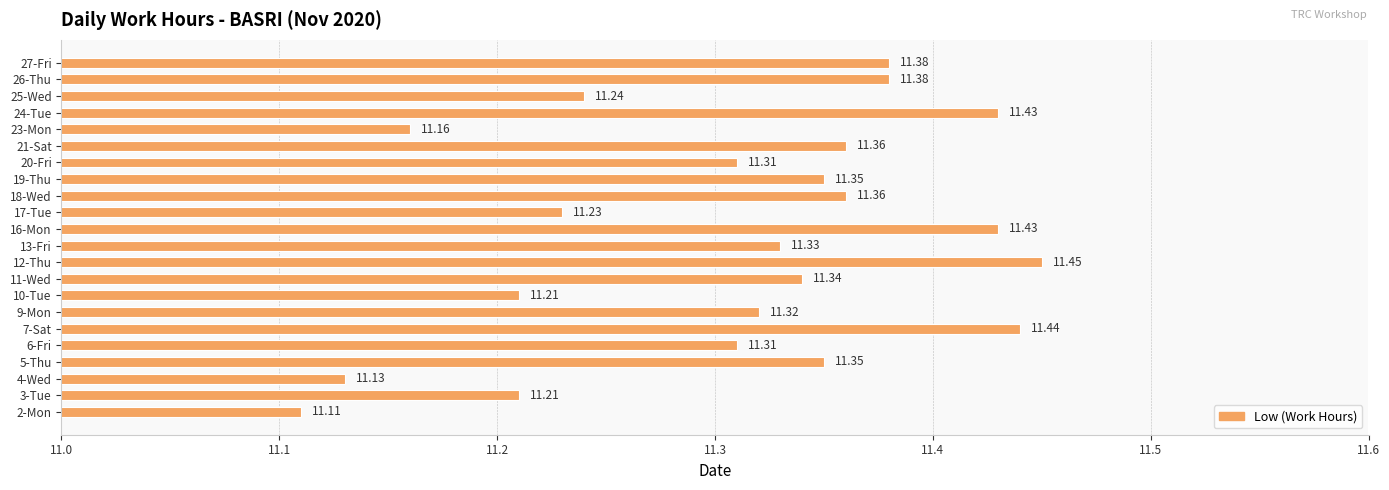

What is the difference between the maximum and second lowest values?

0.3